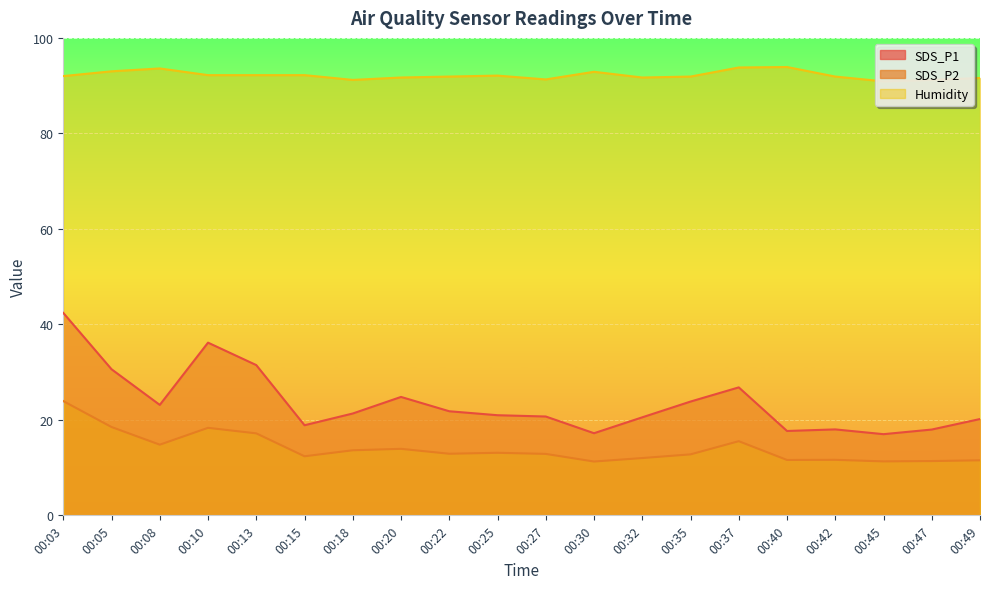

At 00:40, list the series in order from smallest to largest.

SDS_P2, SDS_P1, Humidity